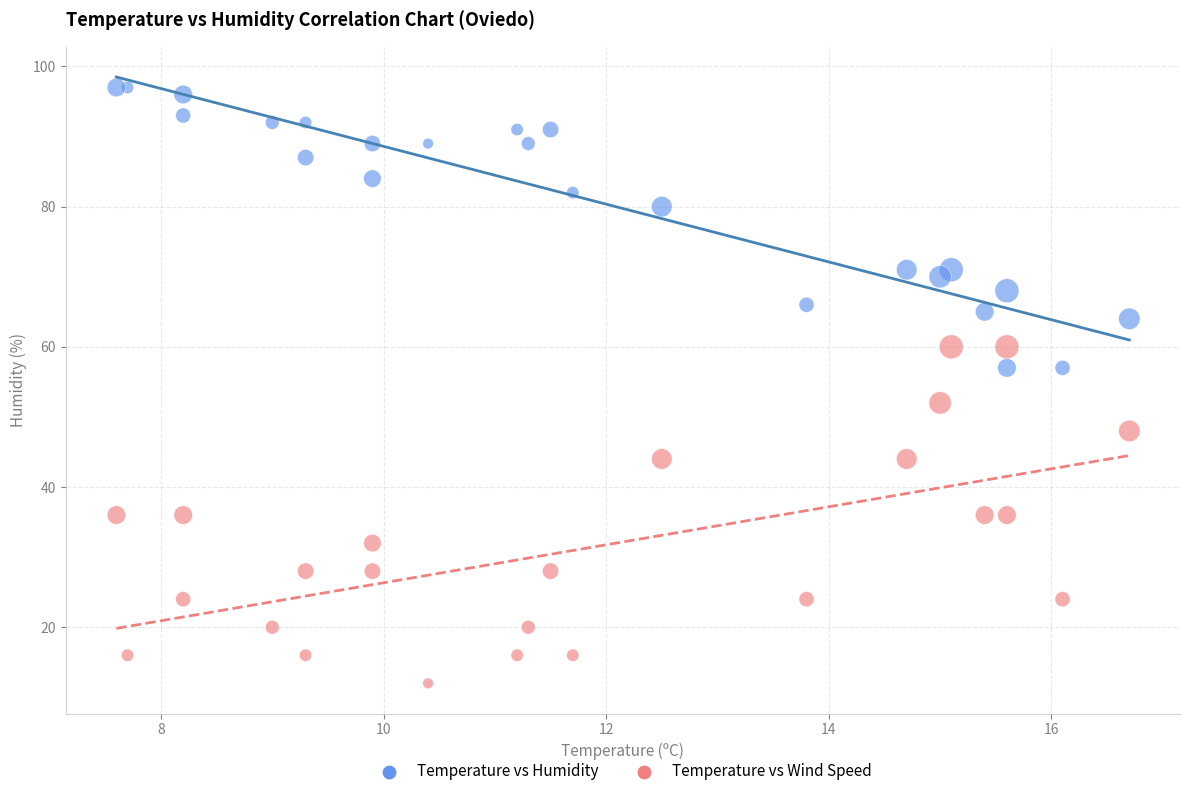

Across all series, what Y value is closest to 54?

52